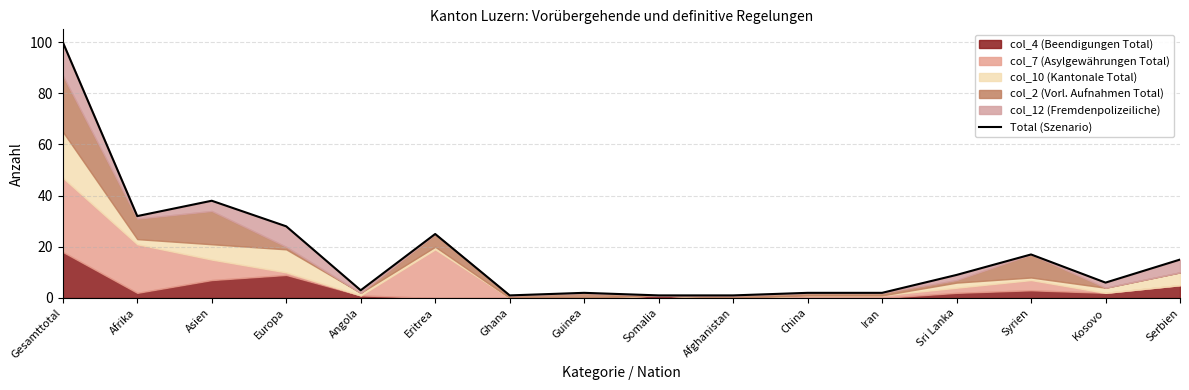

Approximately how many times larger is the value at Serbien compared to Gesamttotal?

0.1